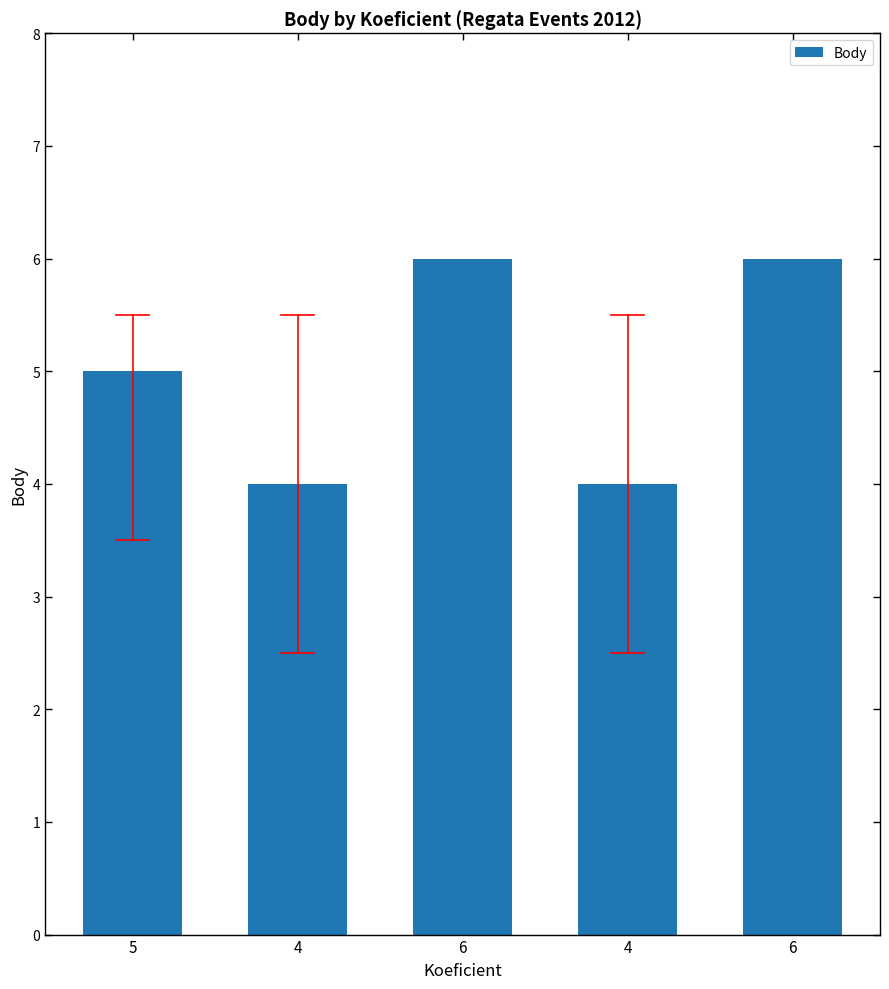

What is the smallest value displayed?

4